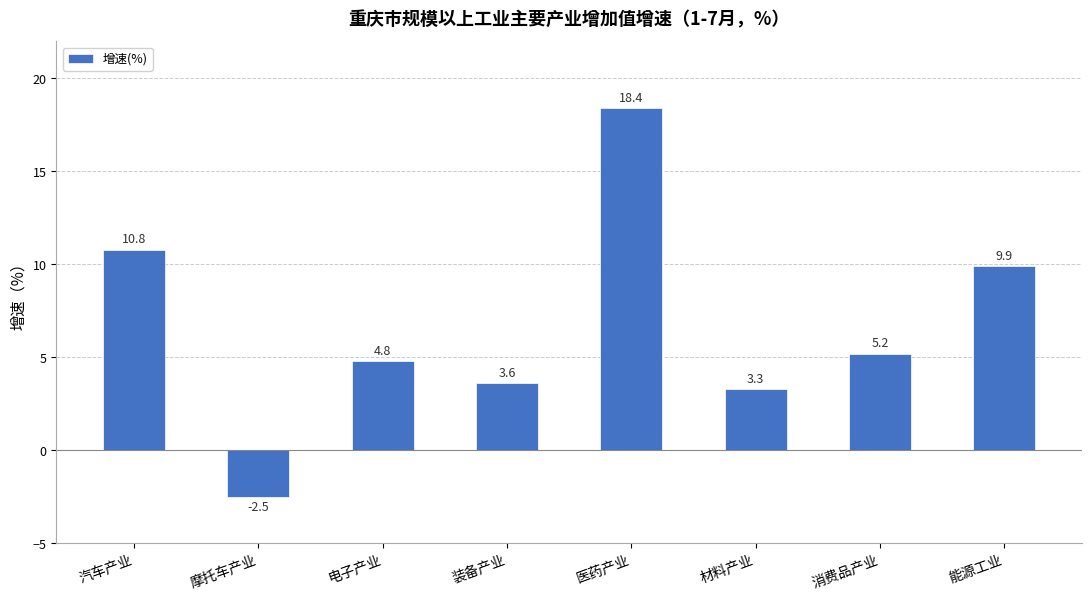

What position from the left is 装备产业?

4